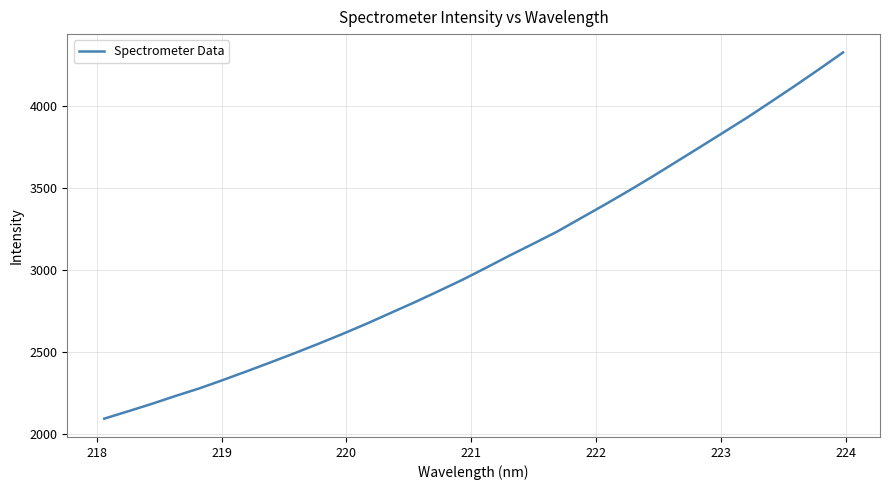

What is the smallest value displayed?

2094.9